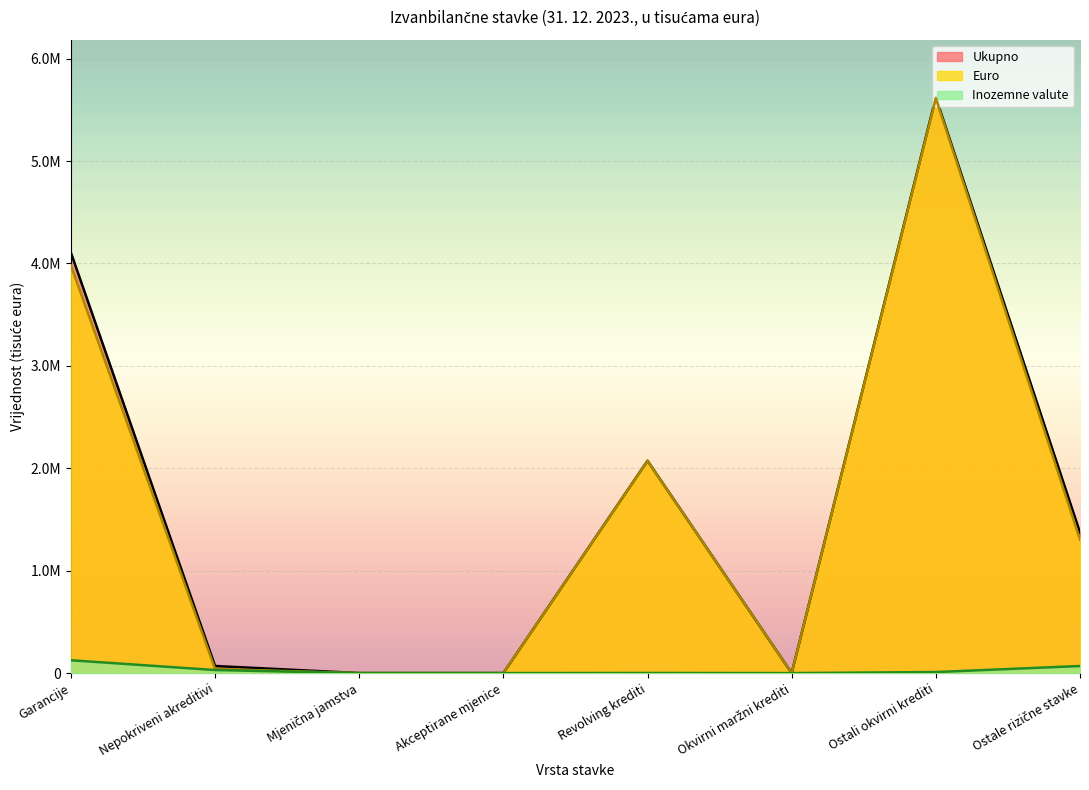

What is the sum of the Inozemne valute values at Akceptirane mjenice and Garancije?

125291